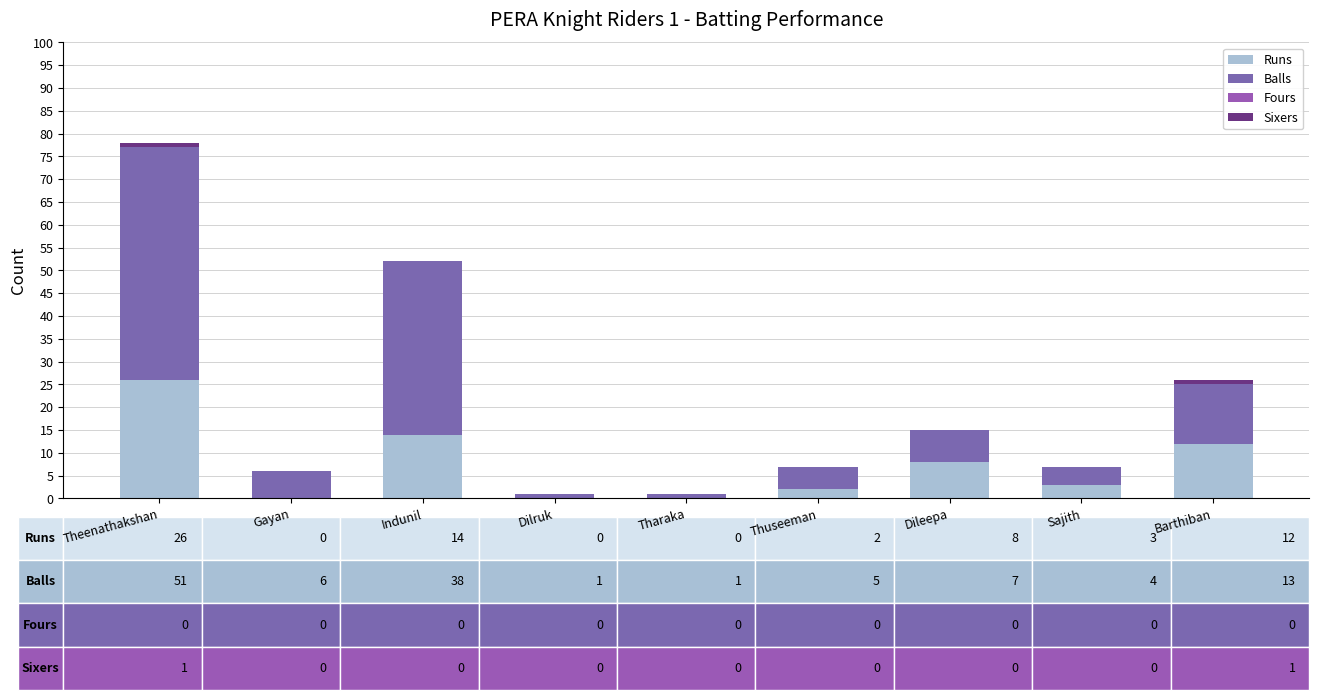

The value of Sixers at Tharaka is 0. True or false?

True